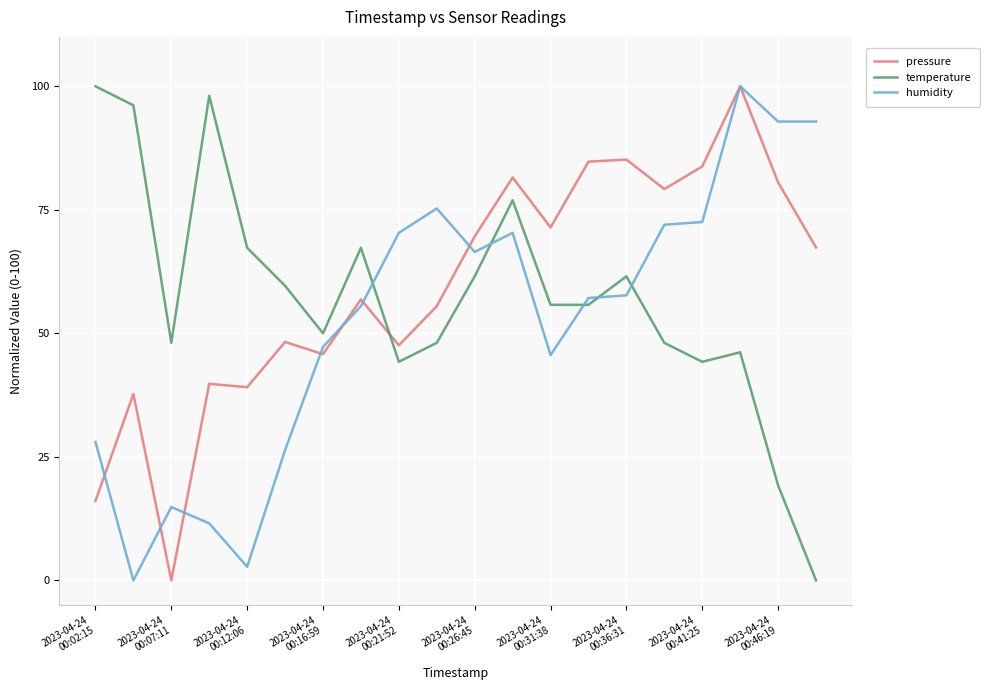

What is the maximum value shown in the chart?

100.0